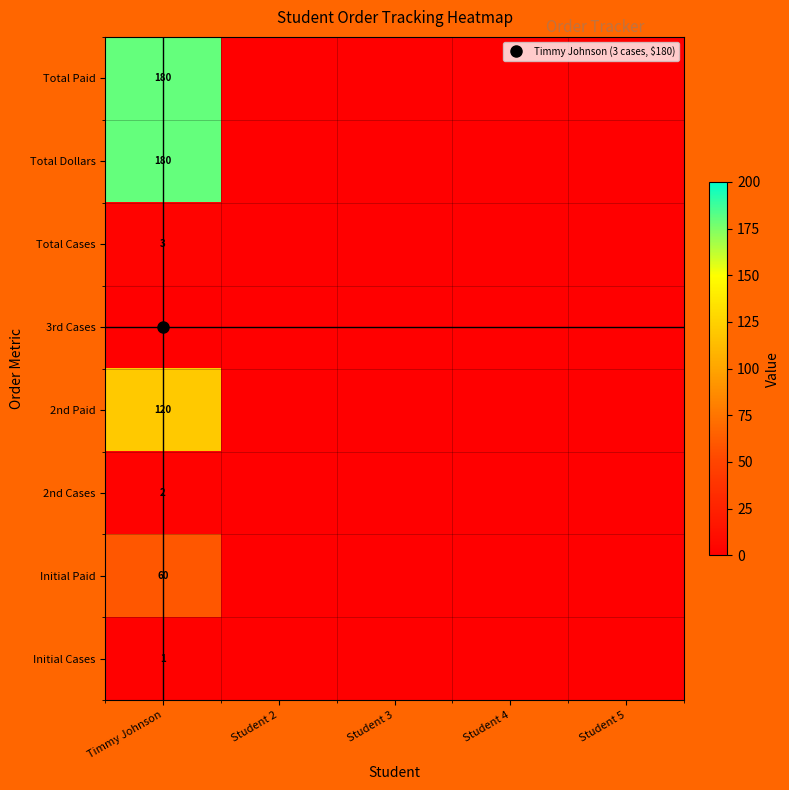

Is the value of Total Paid at Student 5 greater than the value of 2nd Paid at Student 2?

No